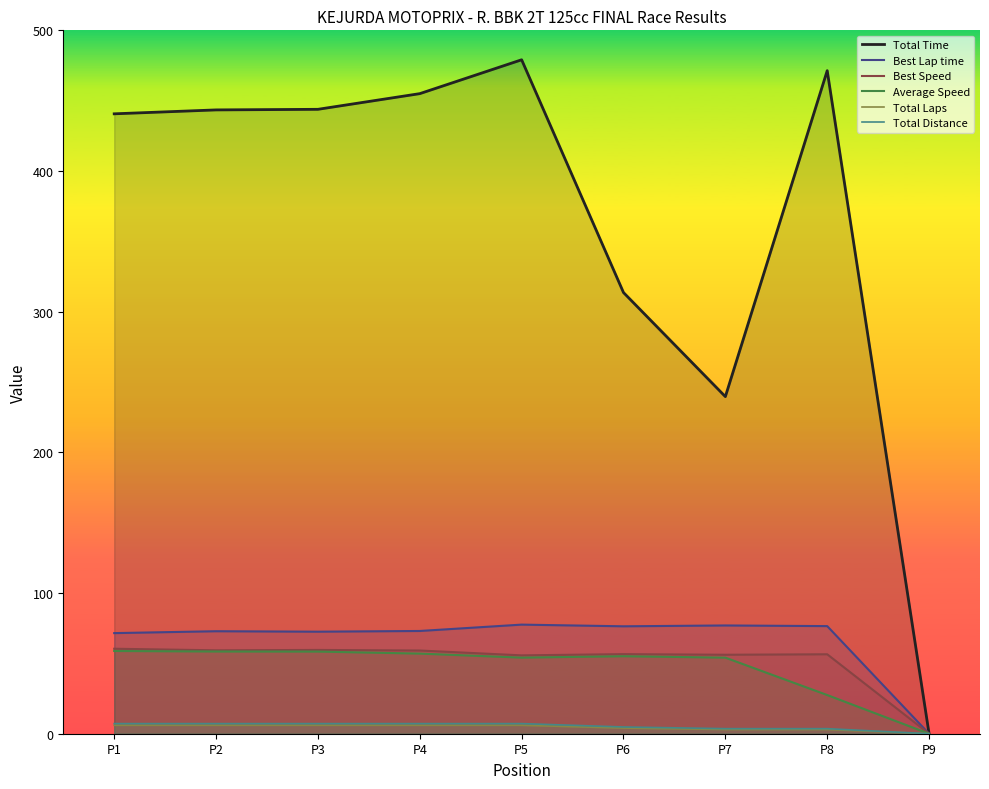

What is the approximate value of Best Speed at P6?

56.6